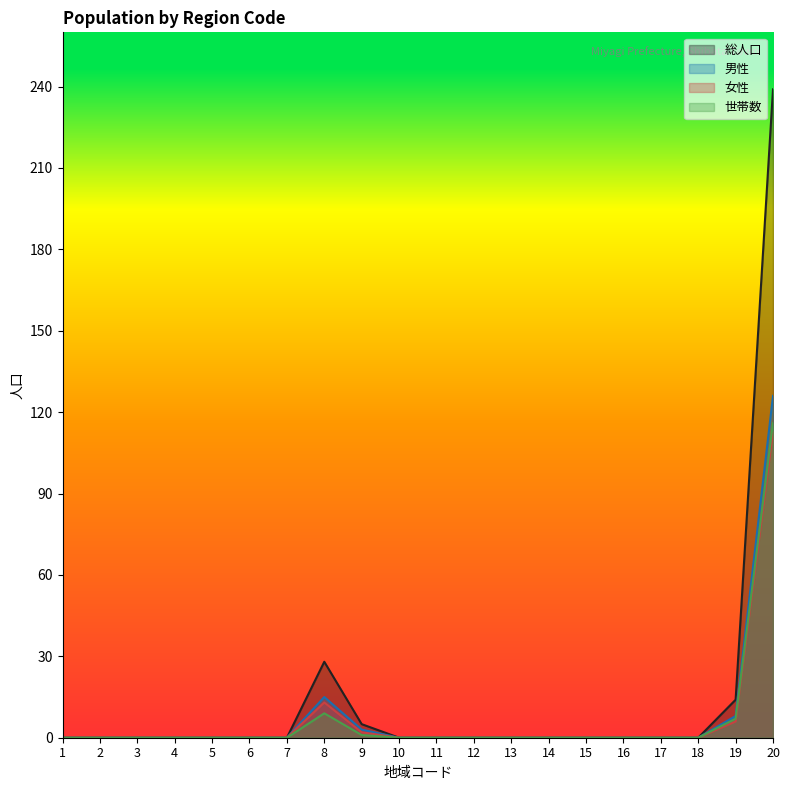

True or false: 総人口 has more than 0 interior local peaks.

True